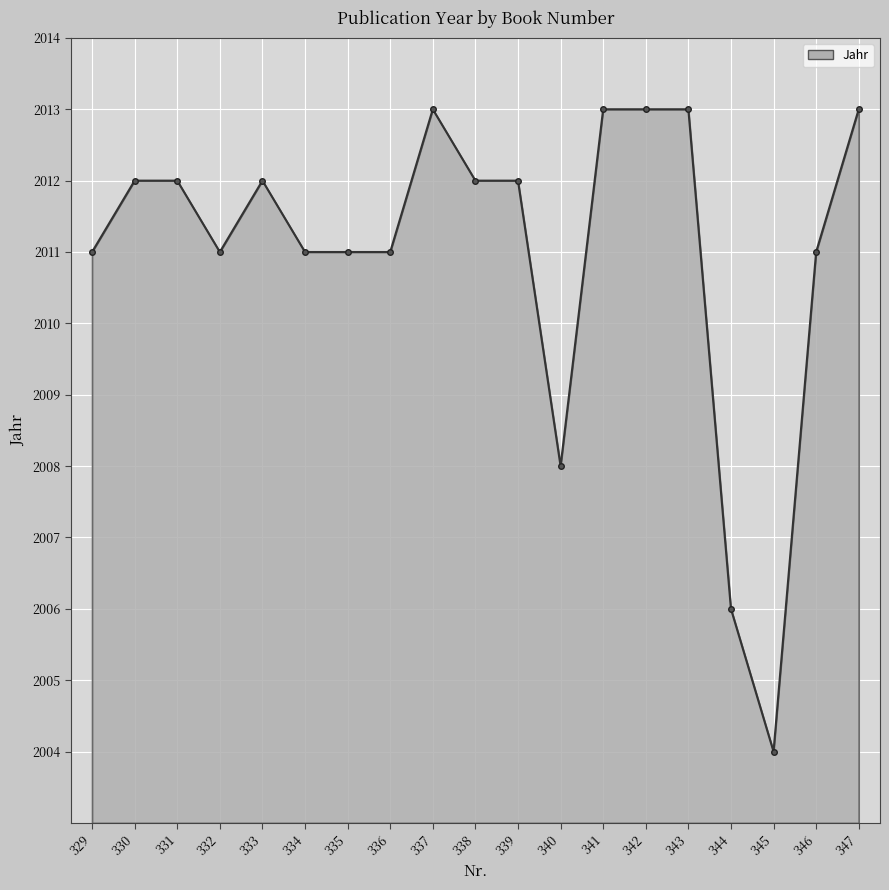

Which category has the lowest value across all series?

345